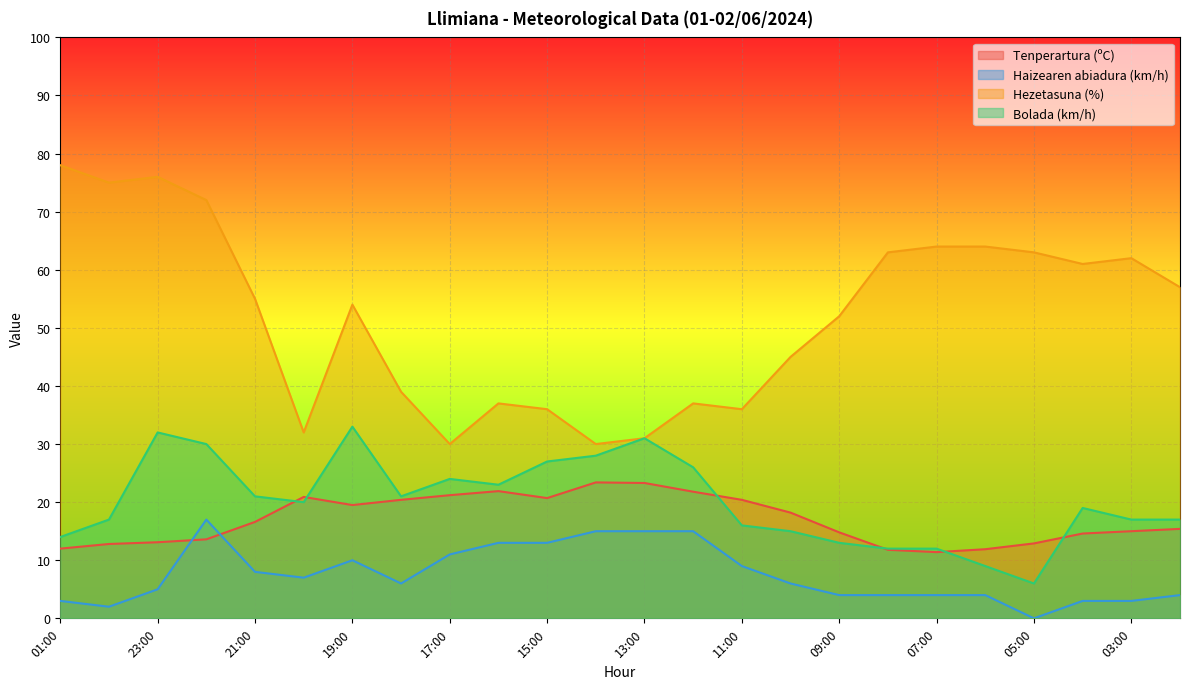

What position from the right is 01:00?

24